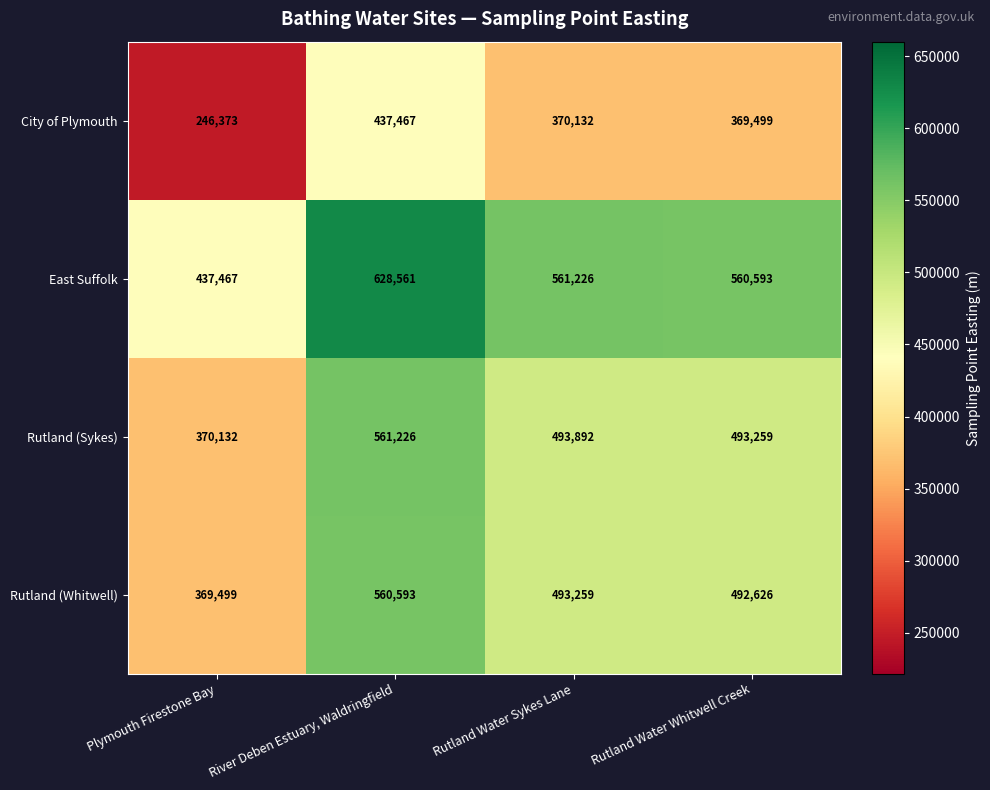

List the series in order of their peak value, lowest first.

City of Plymouth, Rutland (Whitwell), Rutland (Sykes), East Suffolk